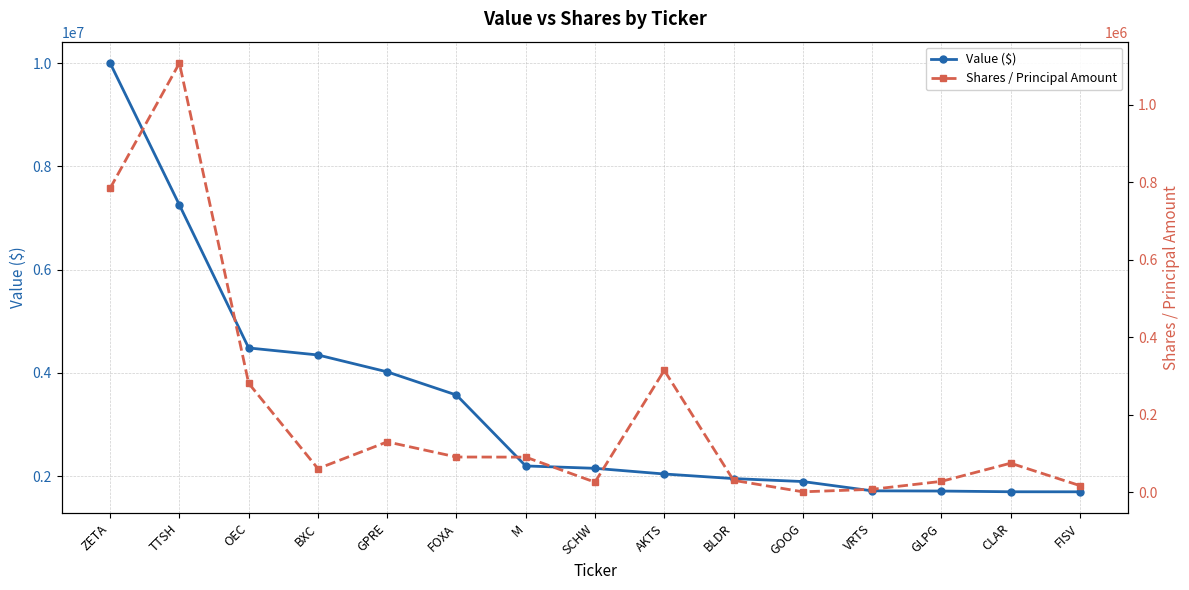

The value of Value ($) at M is 2198000. True or false?

True